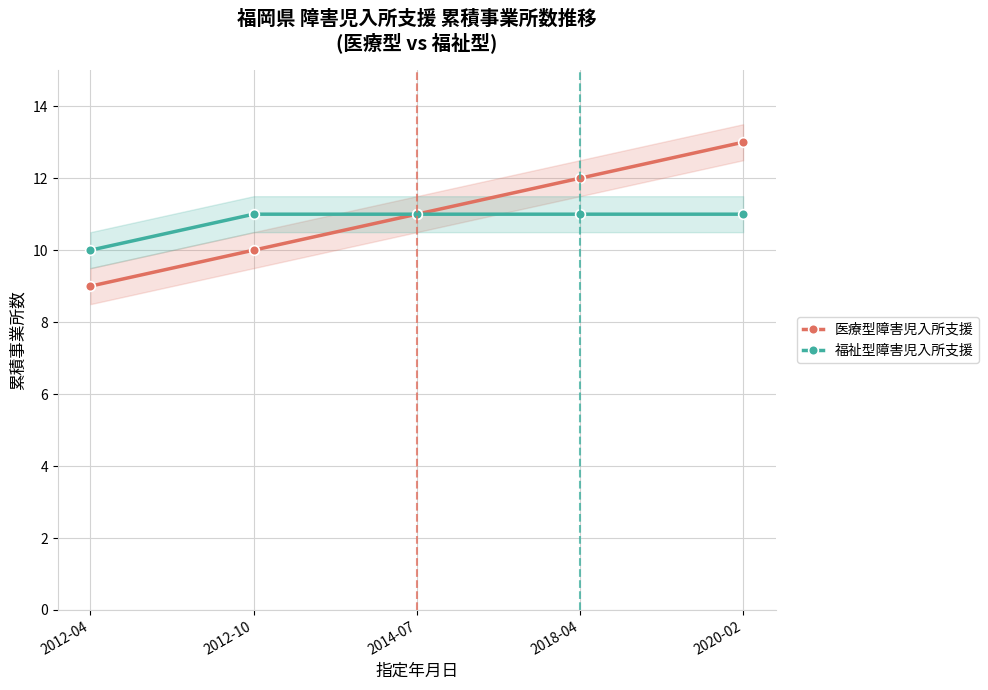

Is this an area chart (filled region under the line)?

No